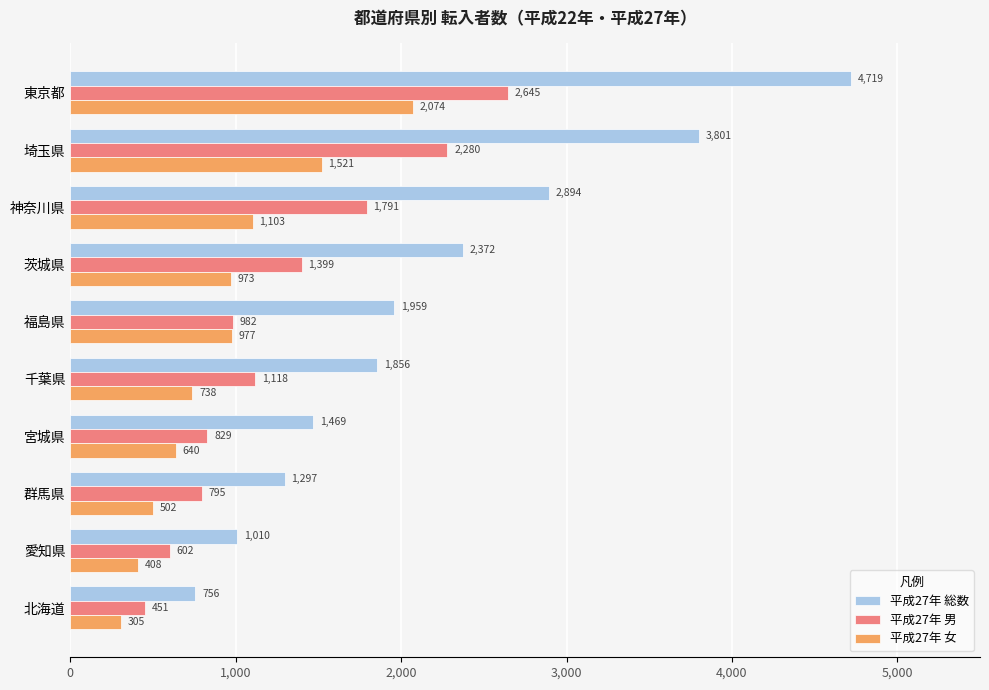

How many distinct data groups are displayed?

3